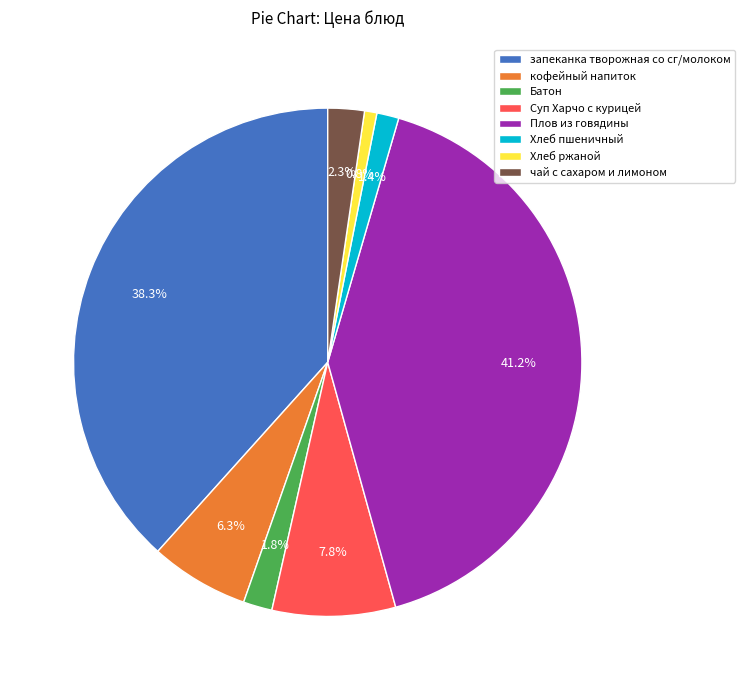

Does Плов из говядины account for over 50% of the chart?

No